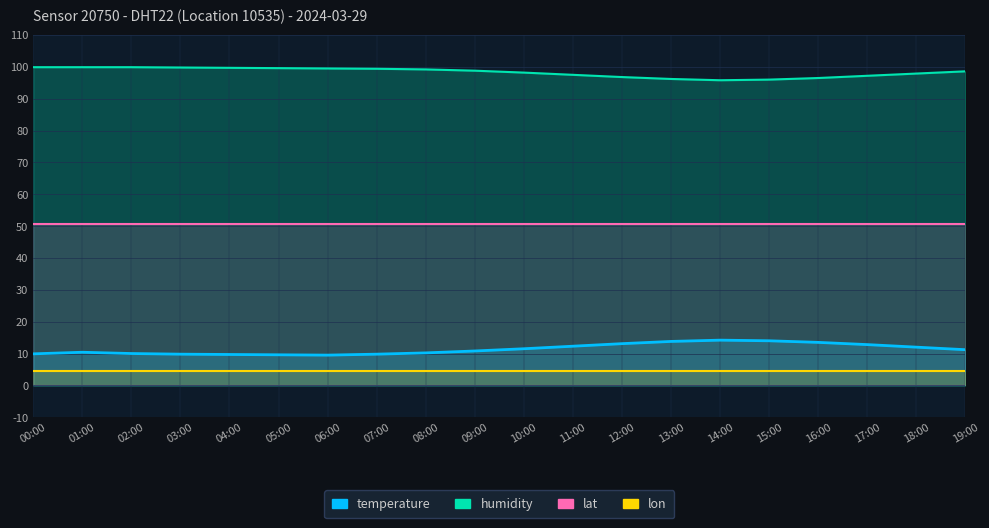

What is the total value across all series at 12:00?

165.1